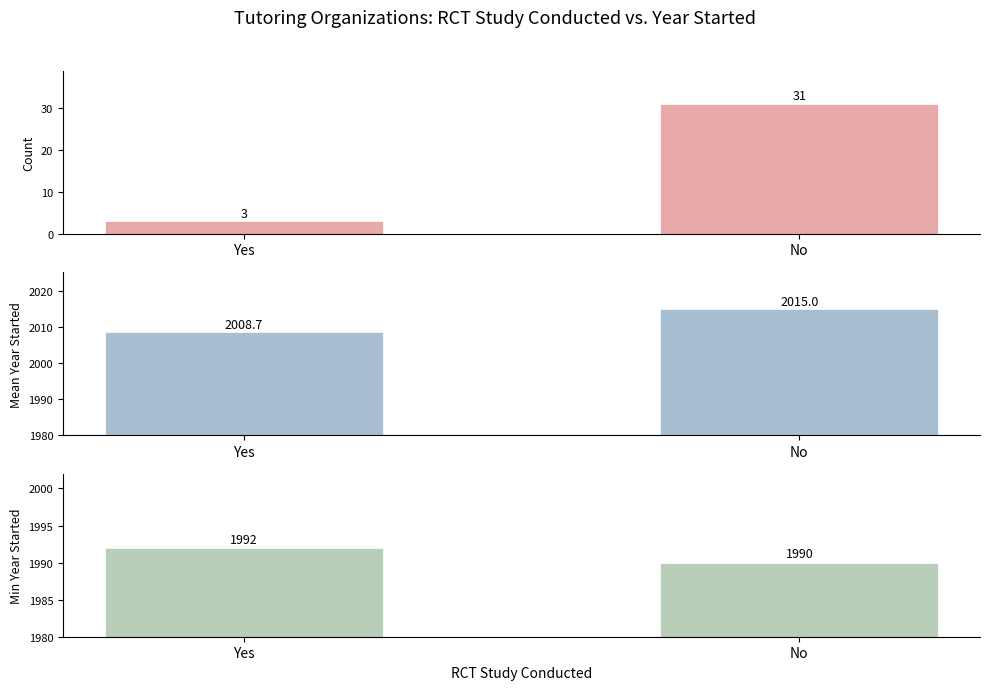

Reading right to left, extract all data points from this chart.

Count: No=31.0	Yes=3.0
Mean Year Started: No=2015.0	Yes=2008.7
Min Year Started: No=1990.0	Yes=1992.0